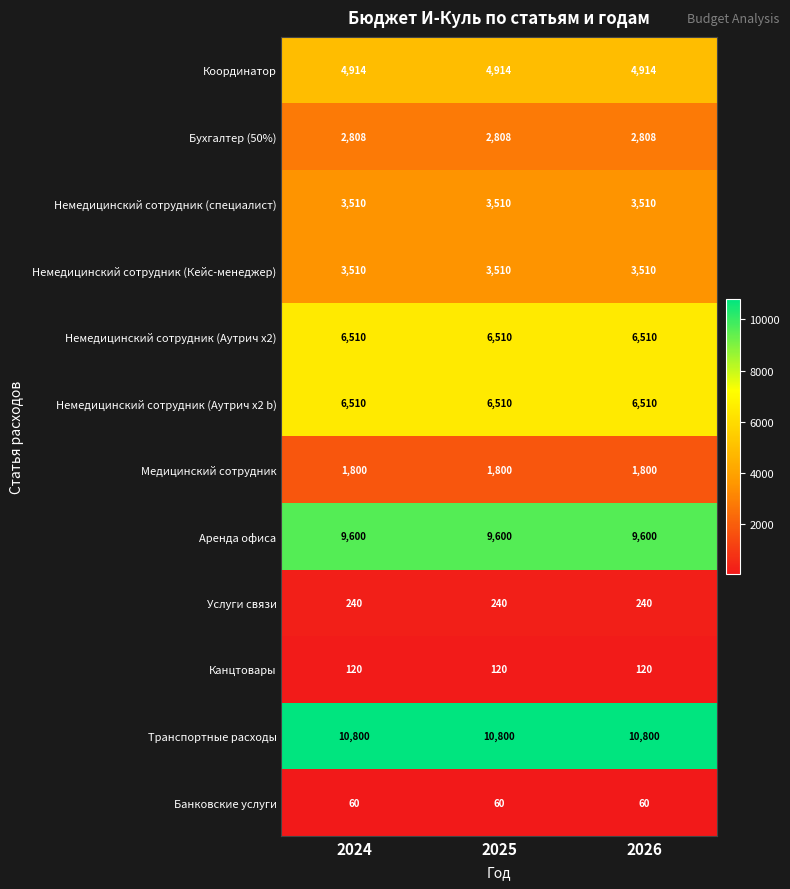

What is the greatest value displayed?

10800